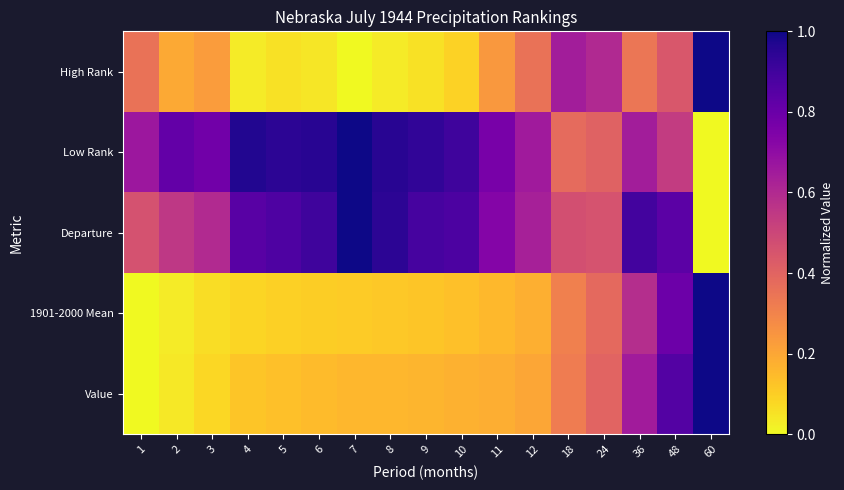

Reading right to left, what are all the values shown in this chart?

Value: 60=1.0	48=0.9	36=0.7	24=0.4	18=0.3	12=0.2	11=0.2	10=0.2	9=0.2	8=0.2	7=0.2	6=0.1	5=0.1	4=0.1	3=0.1	2=0.0	1=0.0
1901-2000 Mean: 60=1.0	48=0.8	36=0.6	24=0.4	18=0.3	12=0.2	11=0.2	10=0.1	9=0.1	8=0.1	7=0.1	6=0.1	5=0.1	4=0.1	3=0.1	2=0.0	1=0.0
Departure: 60=0.0	48=0.8	36=0.9	24=0.5	18=0.5	12=0.6	11=0.7	10=0.9	9=0.9	8=0.9	7=1.0	6=0.9	5=0.9	4=0.8	3=0.6	2=0.6	1=0.5
Low Rank: 60=0.0	48=0.5	36=0.6	24=0.4	18=0.4	12=0.7	11=0.8	10=0.9	9=0.9	8=1.0	7=1.0	6=1.0	5=0.9	4=1.0	3=0.8	2=0.8	1=0.7
High Rank: 60=1.0	48=0.4	36=0.3	24=0.6	18=0.6	12=0.4	11=0.2	10=0.1	9=0.1	8=0.0	7=0.0	6=0.0	5=0.1	4=0.0	3=0.2	2=0.2	1=0.4